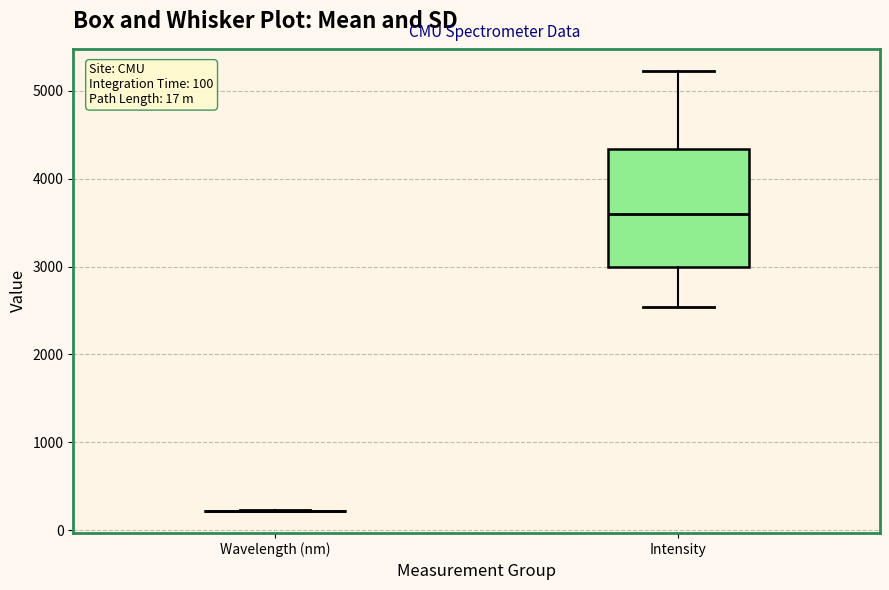

Which box is the tallest, from its lower edge to its upper edge?

Intensity